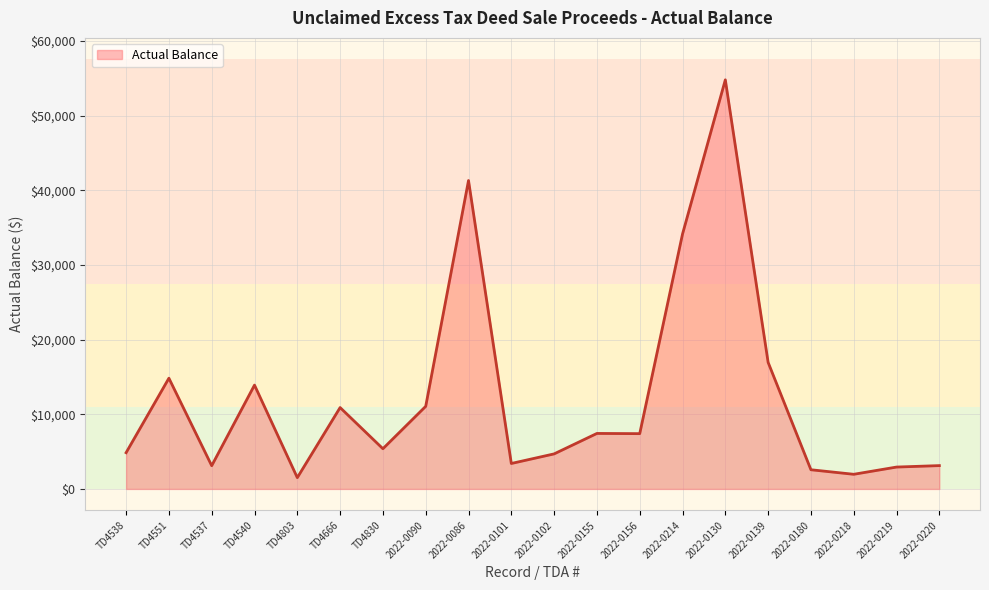

What is the maximum value shown in the chart?

54786.1